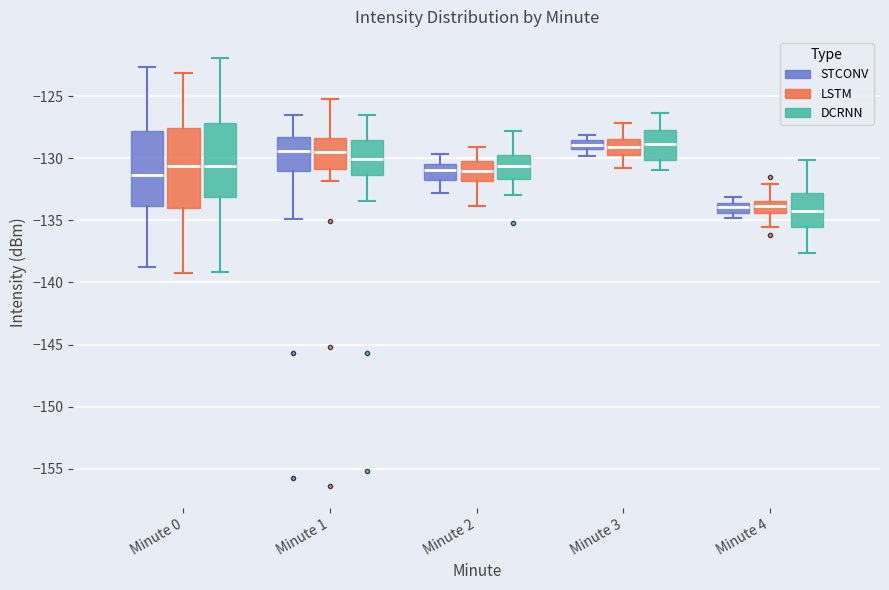

Reading left to right, transcribe this box plot: for each box, give where its median line is, the range the box spans, and where its two whiskers end, as read against the y-axis. The values are not printed on the chart, so give them approximately, as read against the axis.

Minute 0 (STCONV): median -131.5, box -134.0 to -128.0, whiskers -139.0 to -122.5
Minute 0 (LSTM): median -130.5, box -134.0 to -127.5, whiskers -139.5 to -123.0
Minute 0 (DCRNN): median -130.5, box -133.0 to -127.0, whiskers -139.0 to -122.0
Minute 1 (STCONV): median -129.5, box -131.0 to -128.5, whiskers -135.0 to -126.5
Minute 1 (LSTM): median -129.5, box -131.0 to -128.5, whiskers -132.0 to -125.0
Minute 1 (DCRNN): median -130.0, box -131.5 to -128.5, whiskers -133.5 to -126.5
Minute 2 (STCONV): median -131.0, box -132.0 to -130.5, whiskers -133.0 to -129.5
Minute 2 (LSTM): median -131.0, box -132.0 to -130.0, whiskers -134.0 to -129.0
Minute 2 (DCRNN): median -130.5, box -131.5 to -129.5, whiskers -133.0 to -128.0
Minute 3 (STCONV): median -129.0, box -129.5 to -128.5, whiskers -130.0 to -128.0
Minute 3 (LSTM): median -129.0, box -130.0 to -128.5, whiskers -131.0 to -127.0
Minute 3 (DCRNN): median -129.0, box -130.0 to -127.5, whiskers -131.0 to -126.5
Minute 4 (STCONV): median -134.0, box -134.5 to -133.5, whiskers -135.0 to -133.0
Minute 4 (LSTM): median -134.0, box -134.5 to -133.5, whiskers -135.5 to -132.0
Minute 4 (DCRNN): median -134.0, box -135.5 to -133.0, whiskers -137.5 to -130.0